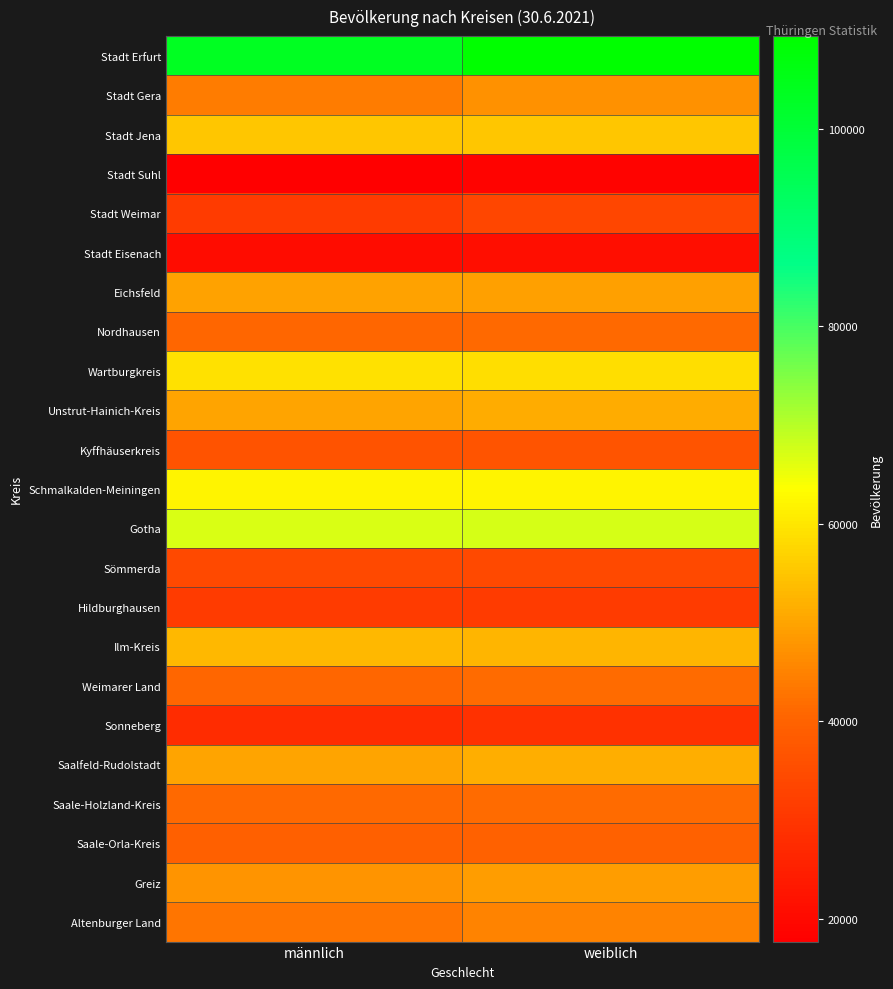

What is the minimum value shown in the chart?

17693